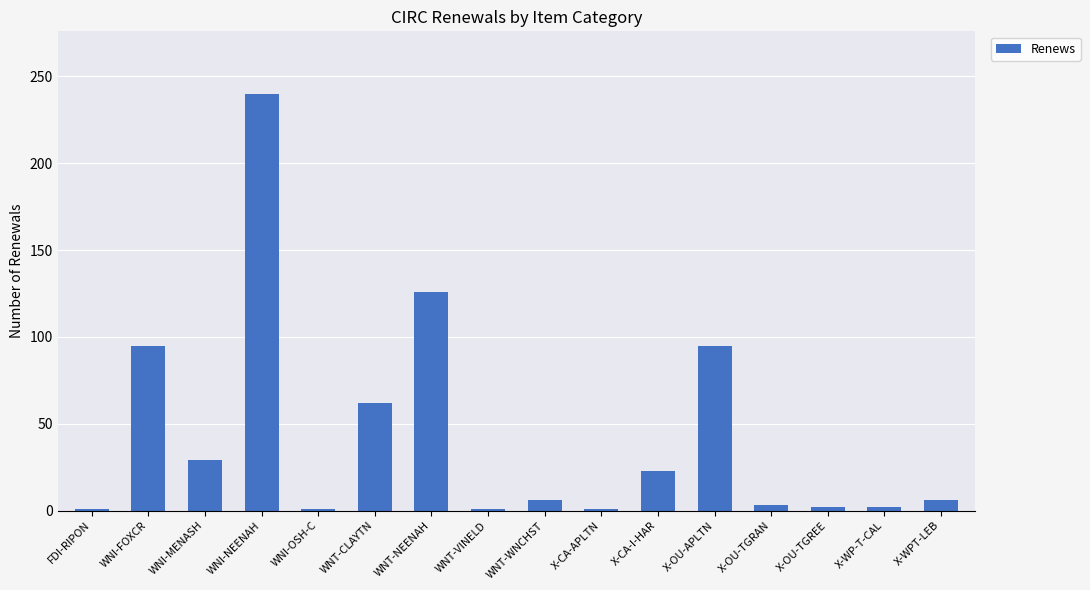

Where does the data first go above 6?

WNI-FOXCR